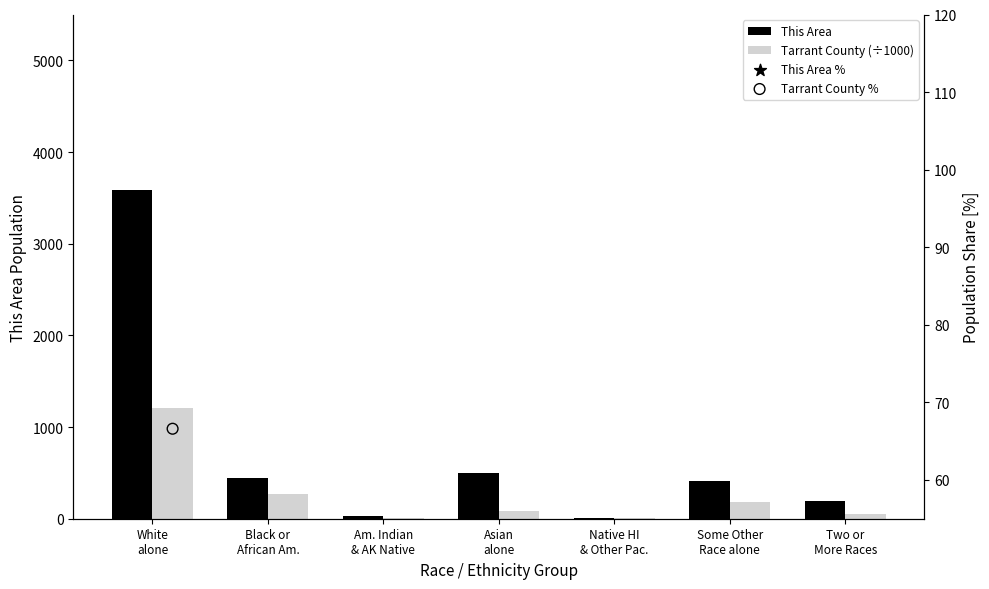

Which series reaches the minimum Y coordinate?

This Area %